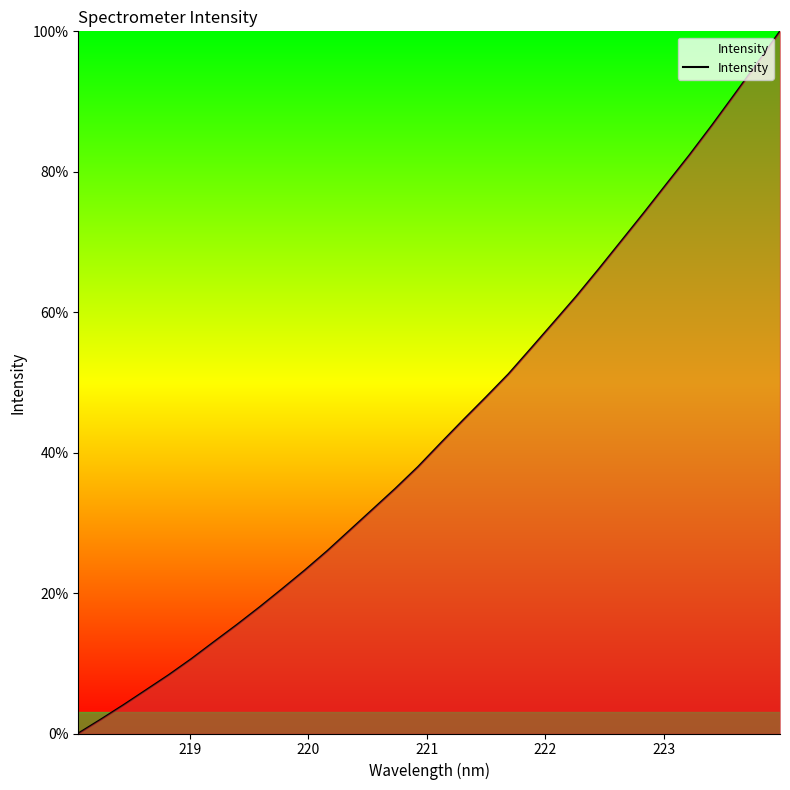

What is the maximum value shown in the chart?

100.0